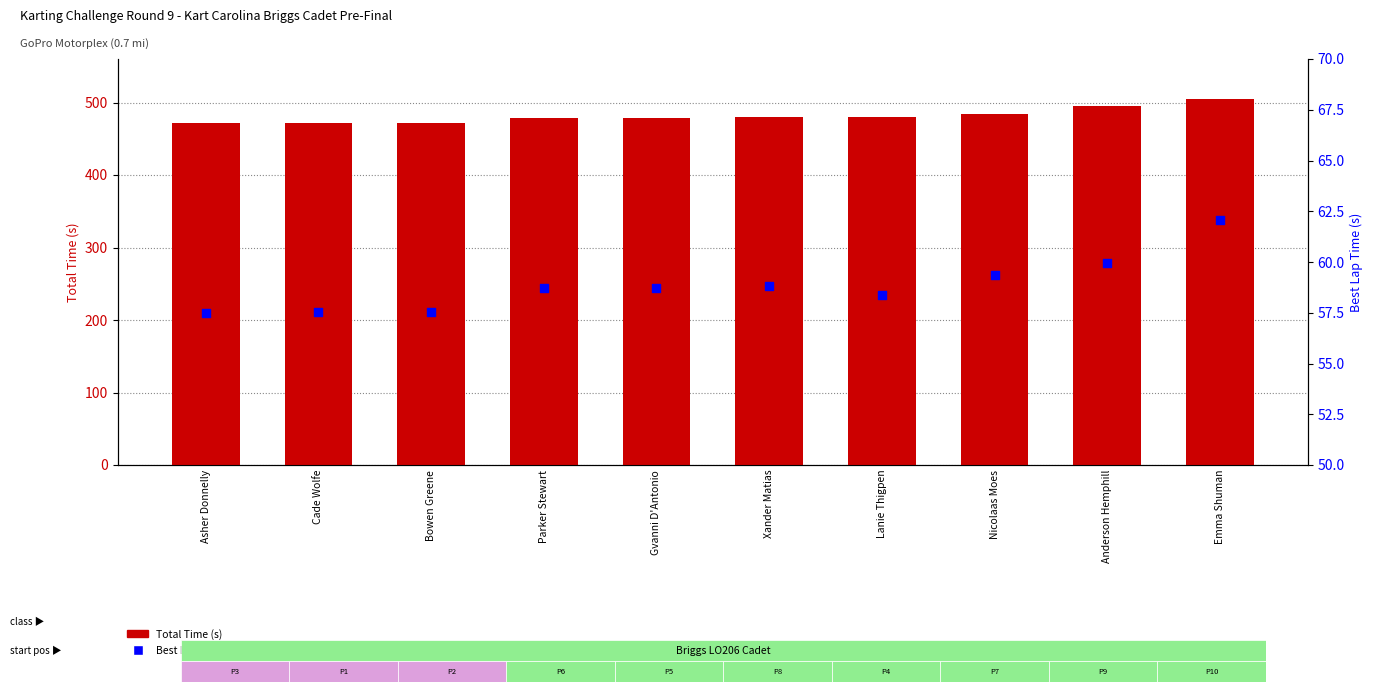

Which series has the largest Y range (max minus min)?

Total Time (s)